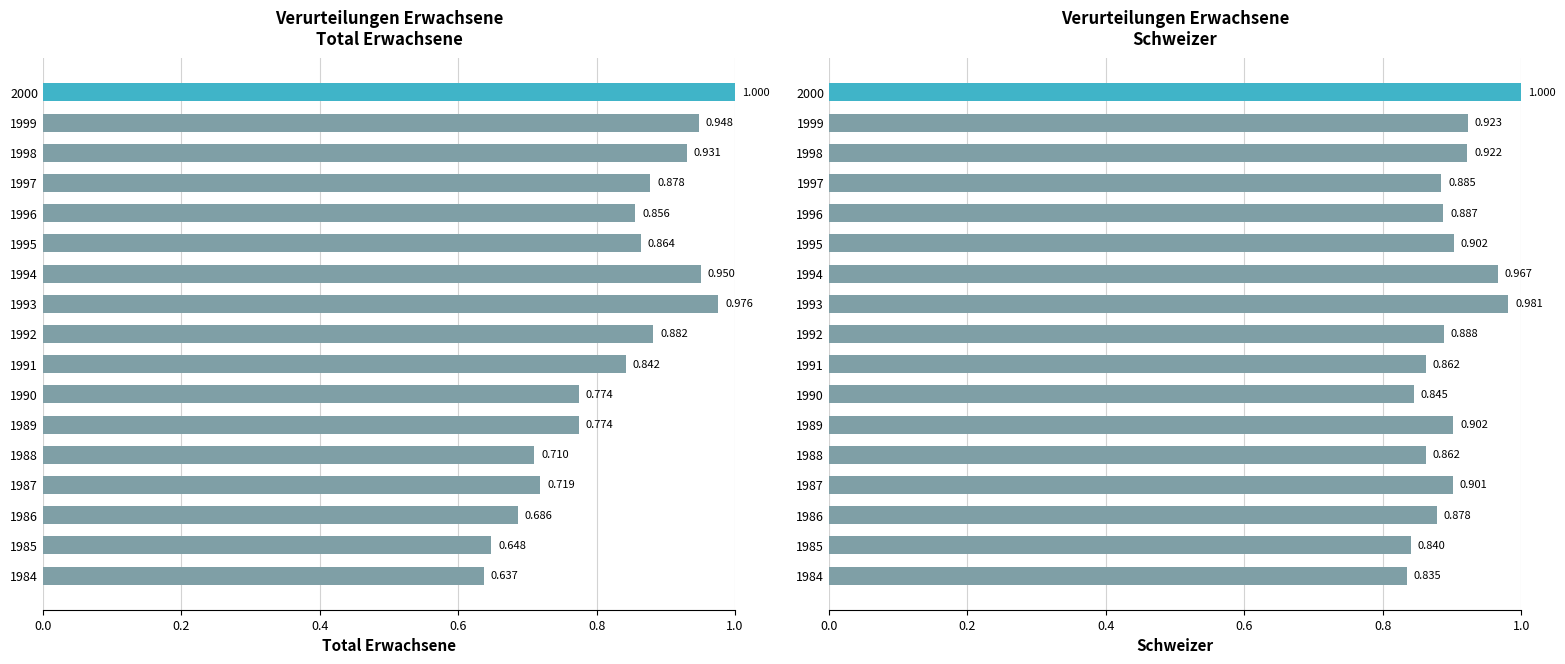

What is the average value of the Schweizer series?

0.9